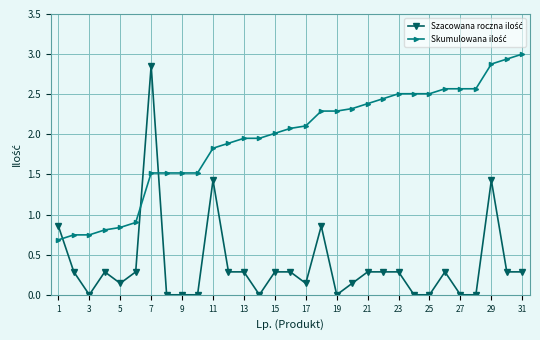

How many categories are shown in the chart?

31